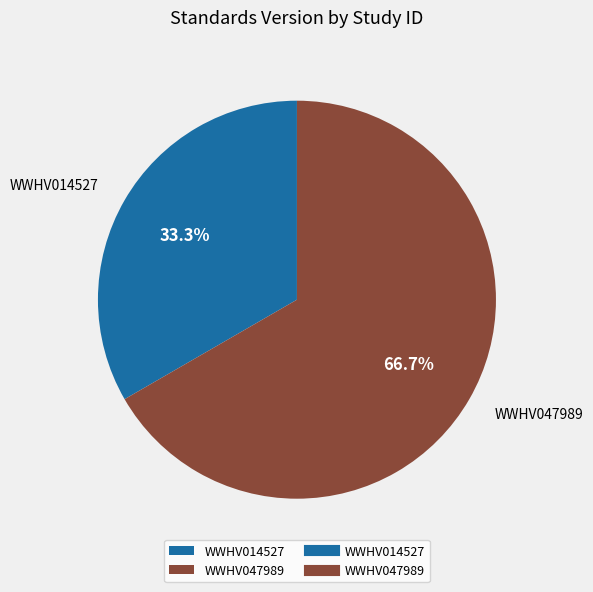

Rank the categories by value from lowest to highest.

WWHV014527, WWHV047989